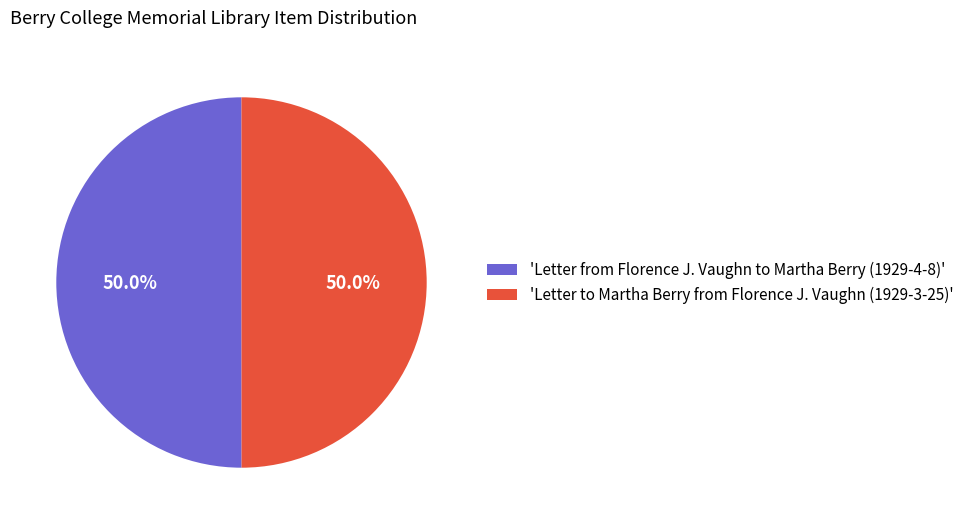

How many segments does this pie chart have?

2